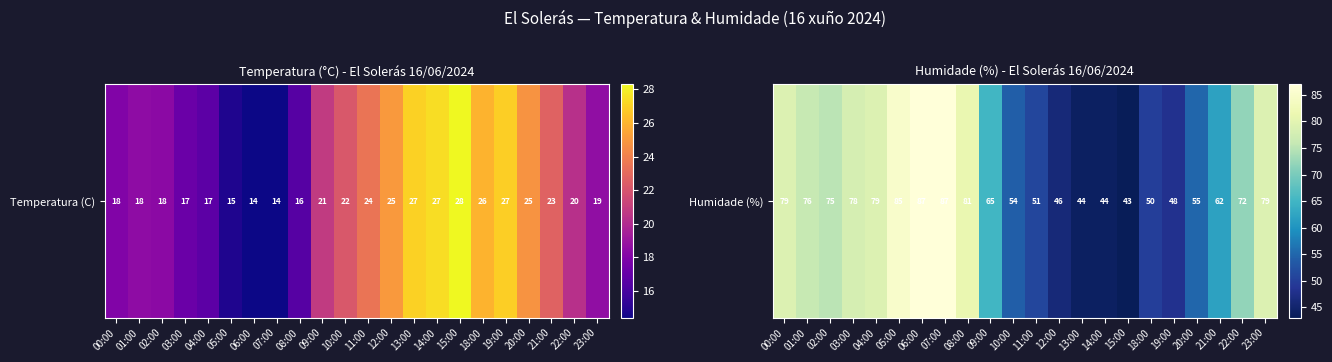

What is the sum of all values?

1440